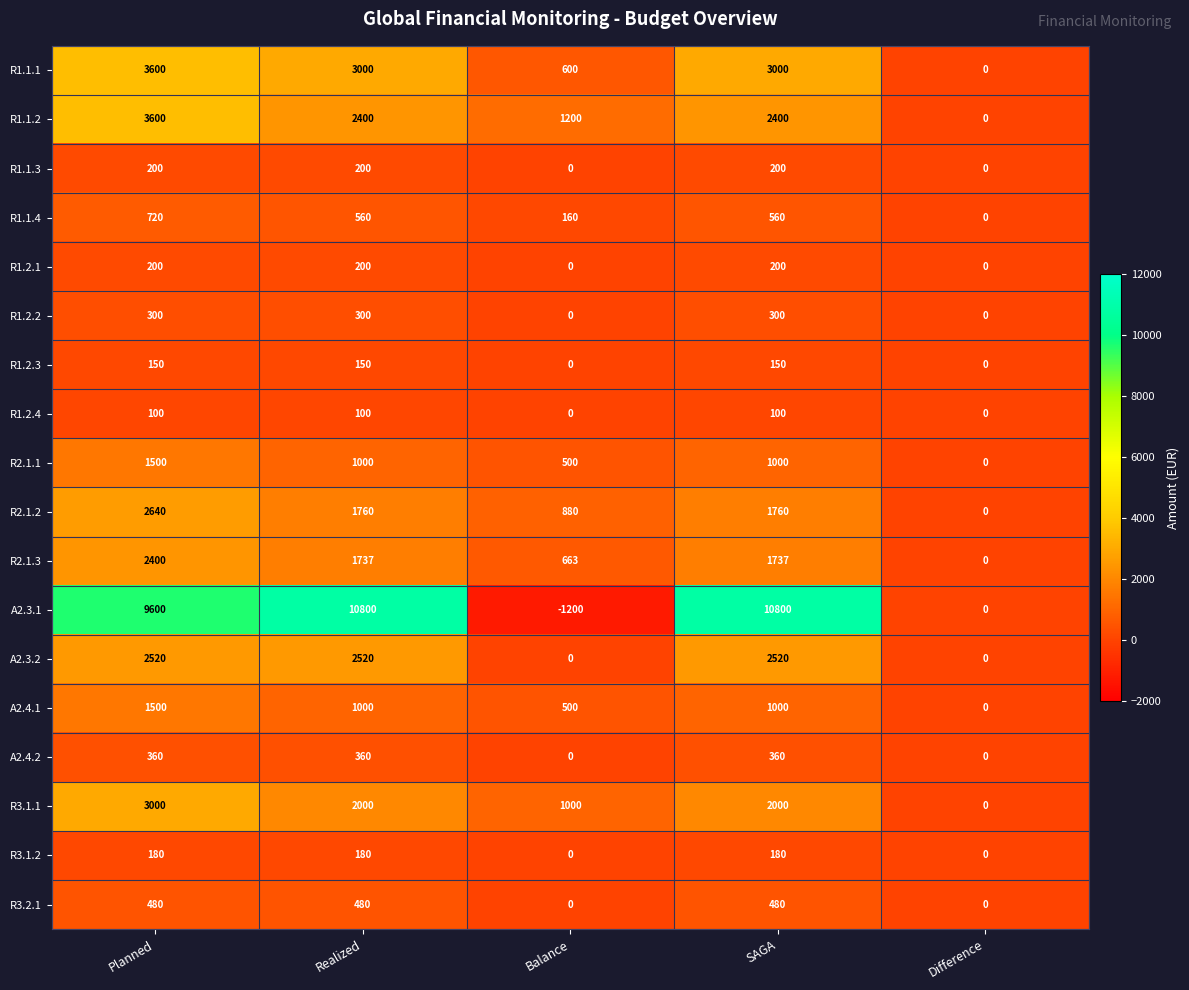

What is the difference between the maximum and minimum values in the A2.3.2 series?

2520